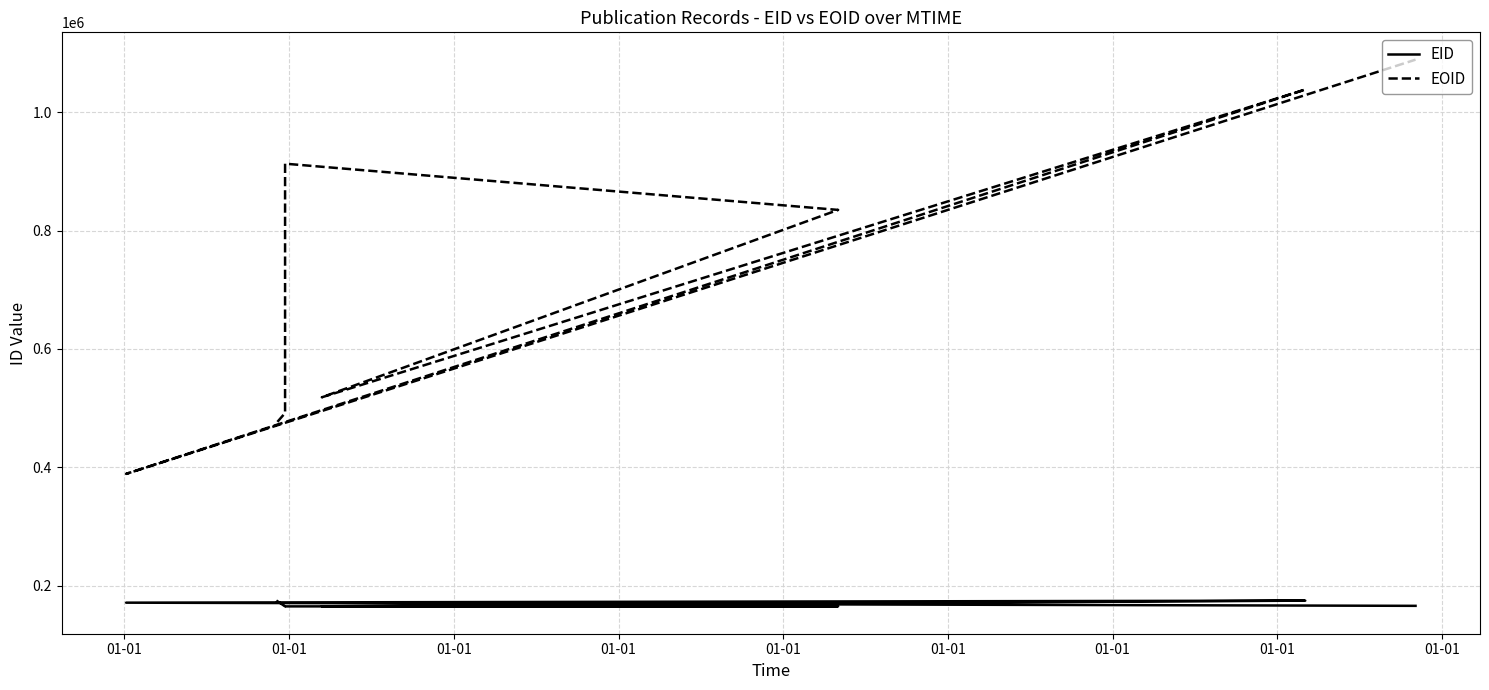

Rank the categories by EOID value from lowest to highest.

01-01, 01-01, 01-01, 01-01, 01-01, 01-01, 01-01, 01-01, 01-01, 01-01